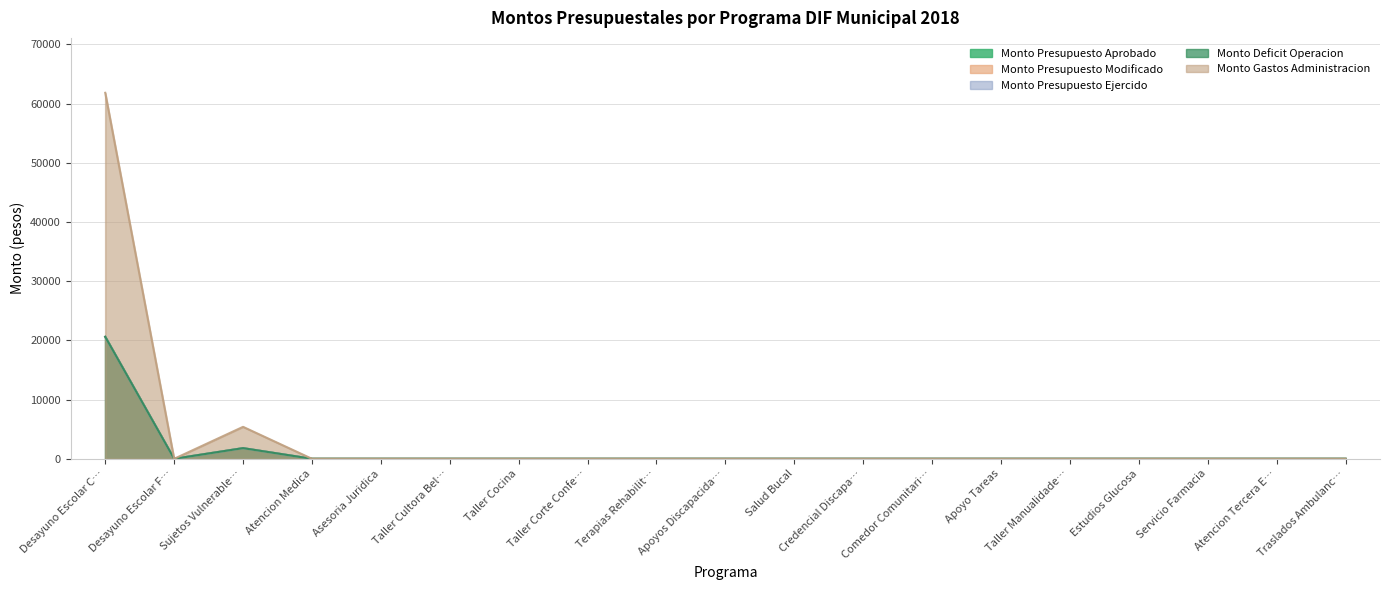

Which series has the largest range (max minus min)?

Monto Gastos Administracion